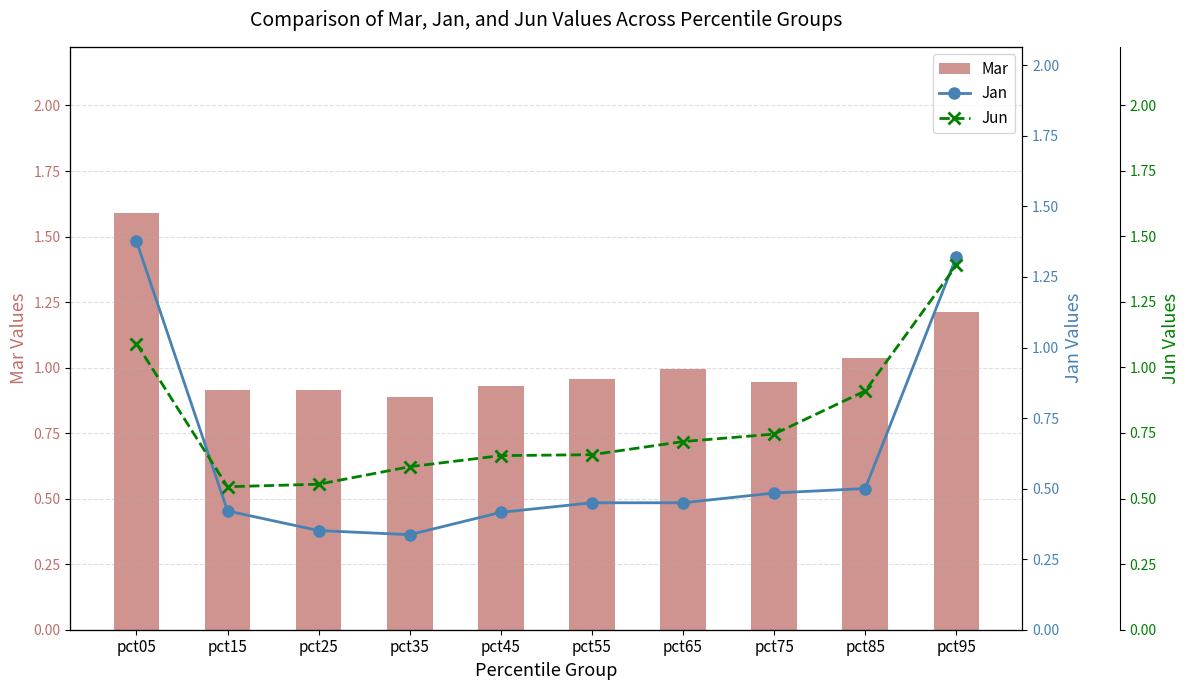

What is the value of the Jun bar at the 3rd from the left?

0.6